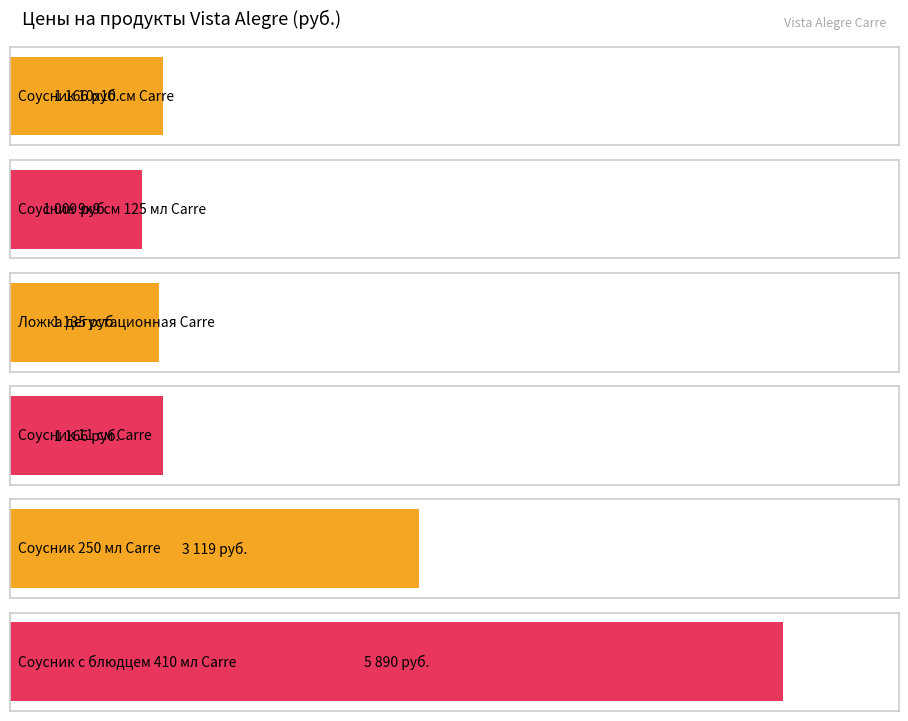

Rank the categories by value from highest to lowest.

Соусник с блюдцем 410 мл Carre, Соусник 250 мл Carre, Соусник 10х10 см Carre, Соусник 11 см Carre, Ложка дегустационная Carre, Соусник 9х9 см 125 мл Carre